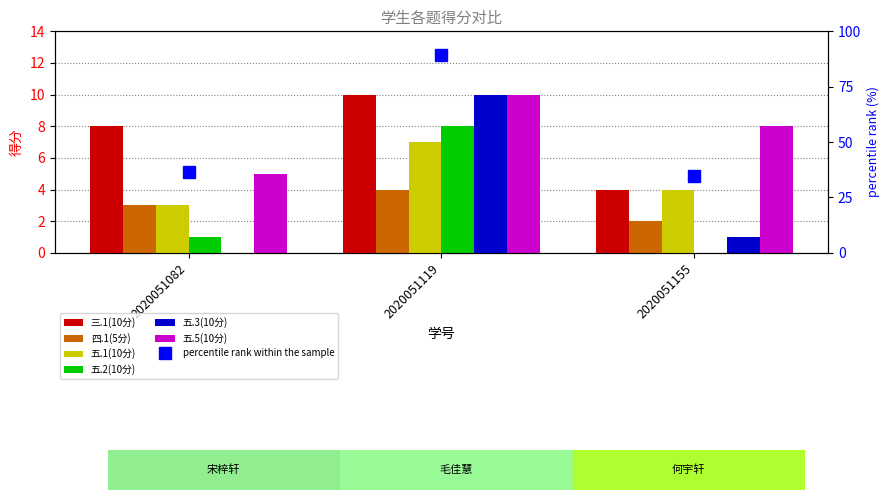

What is the sum of the 五.2(10分) values at 2020051155 and 2020051119?

8